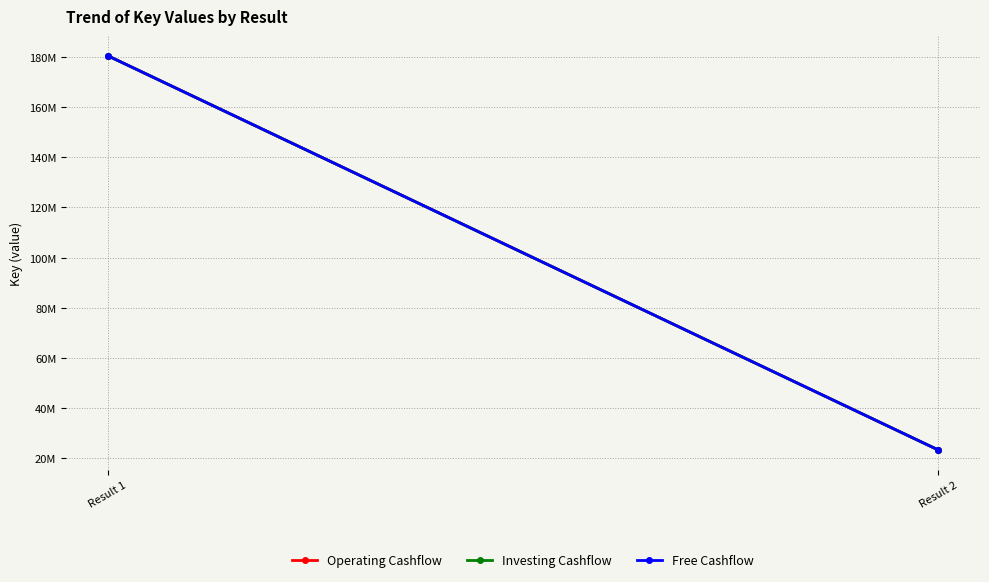

Is the value of Operating Cashflow at Result 1 greater than the value of Investing Cashflow at Result 2?

Yes